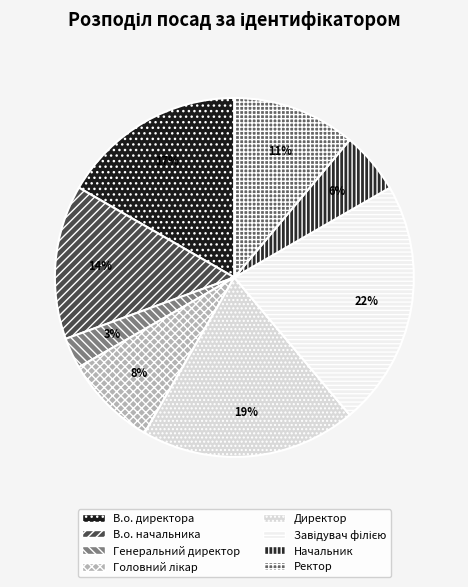

Is there a majority slice in this chart?

No